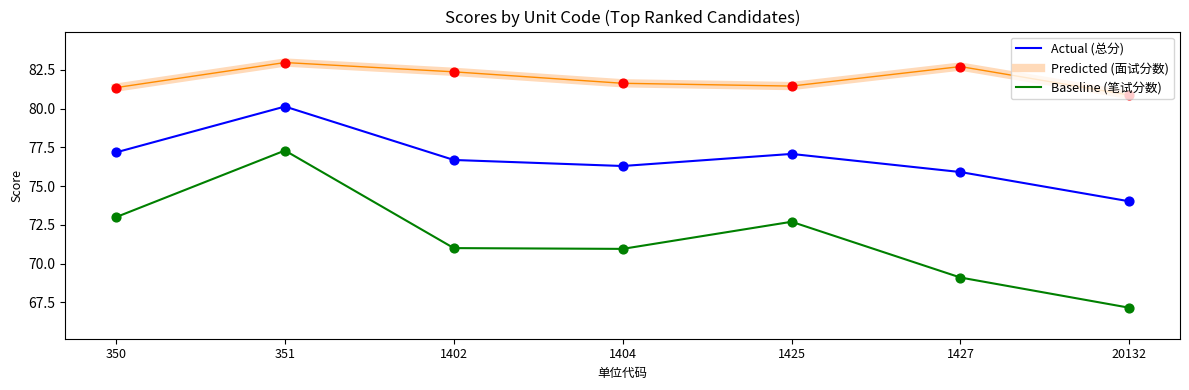

At how many categories does at least one series exceed 78?

7